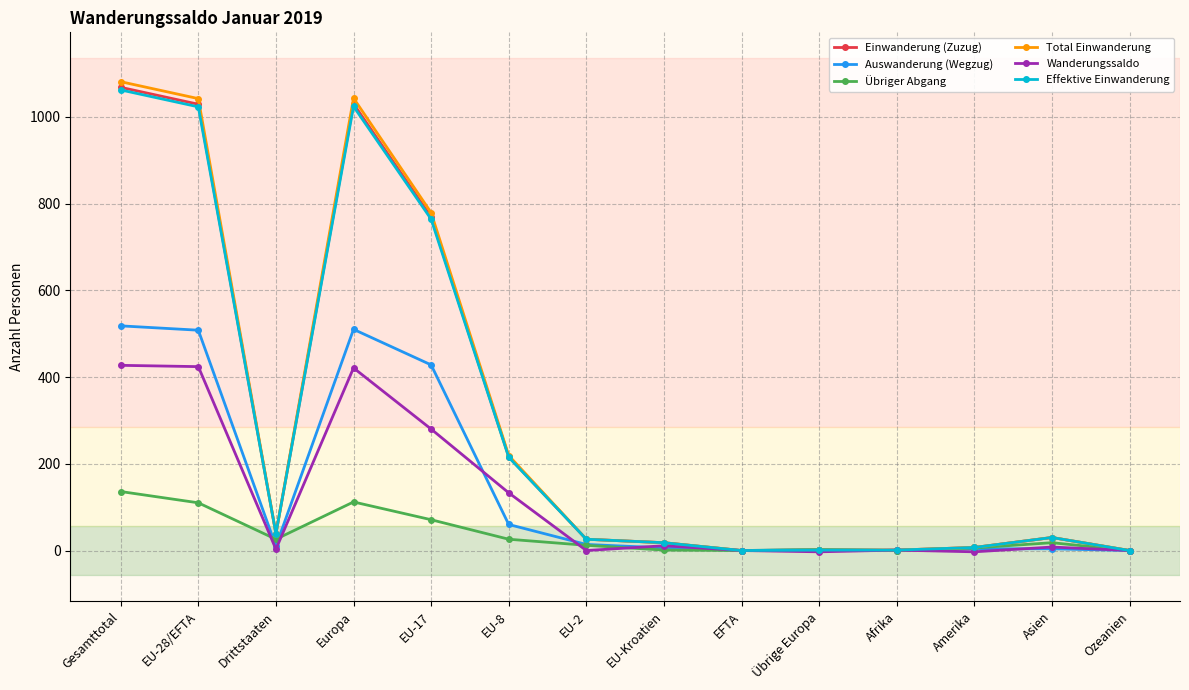

The value of Auswanderung (Wegzug) at EFTA is 0. True or false?

True